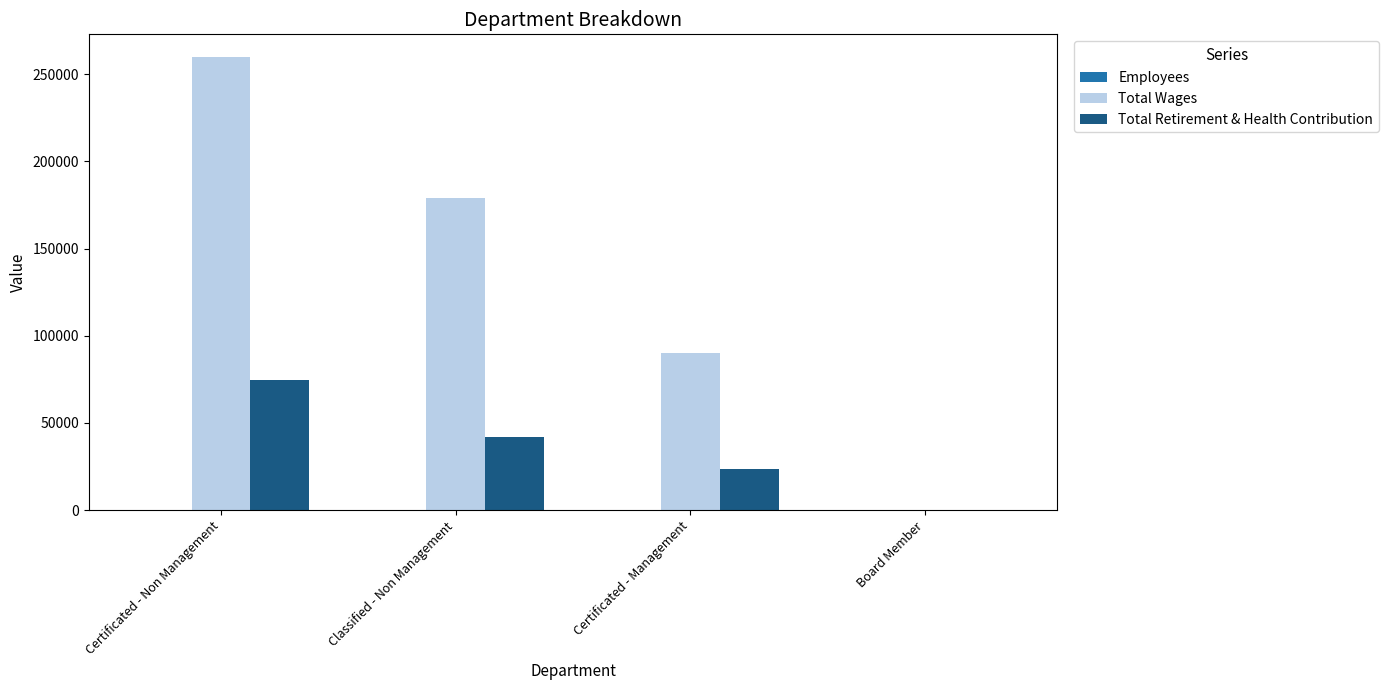

Which label corresponds to the largest value in the chart?

Certificated - Non Management